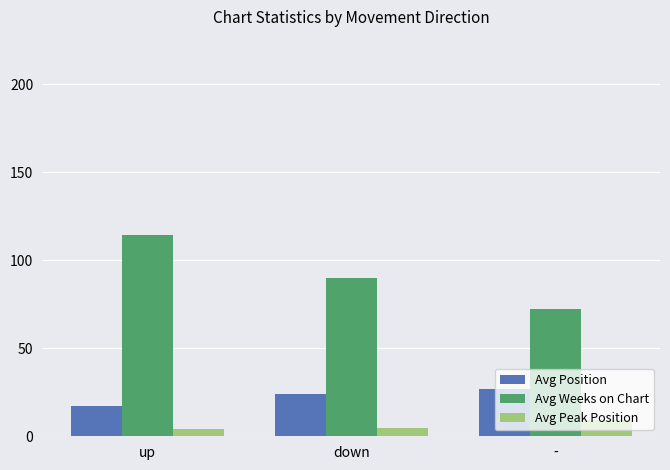

Where does the Avg Weeks on Chart series first go above 89?

up